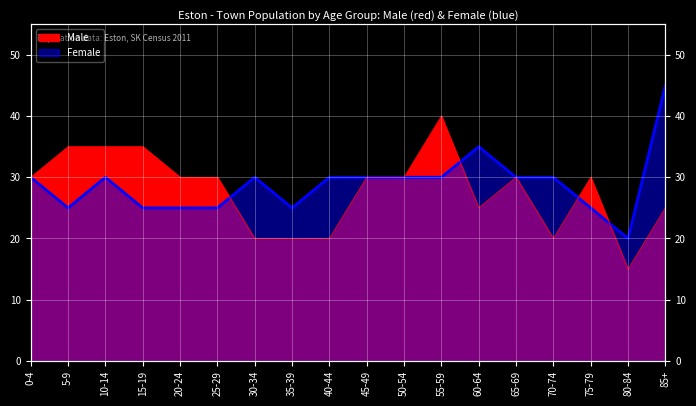

List the series in order of their overall mean, lowest first.

Male, Female